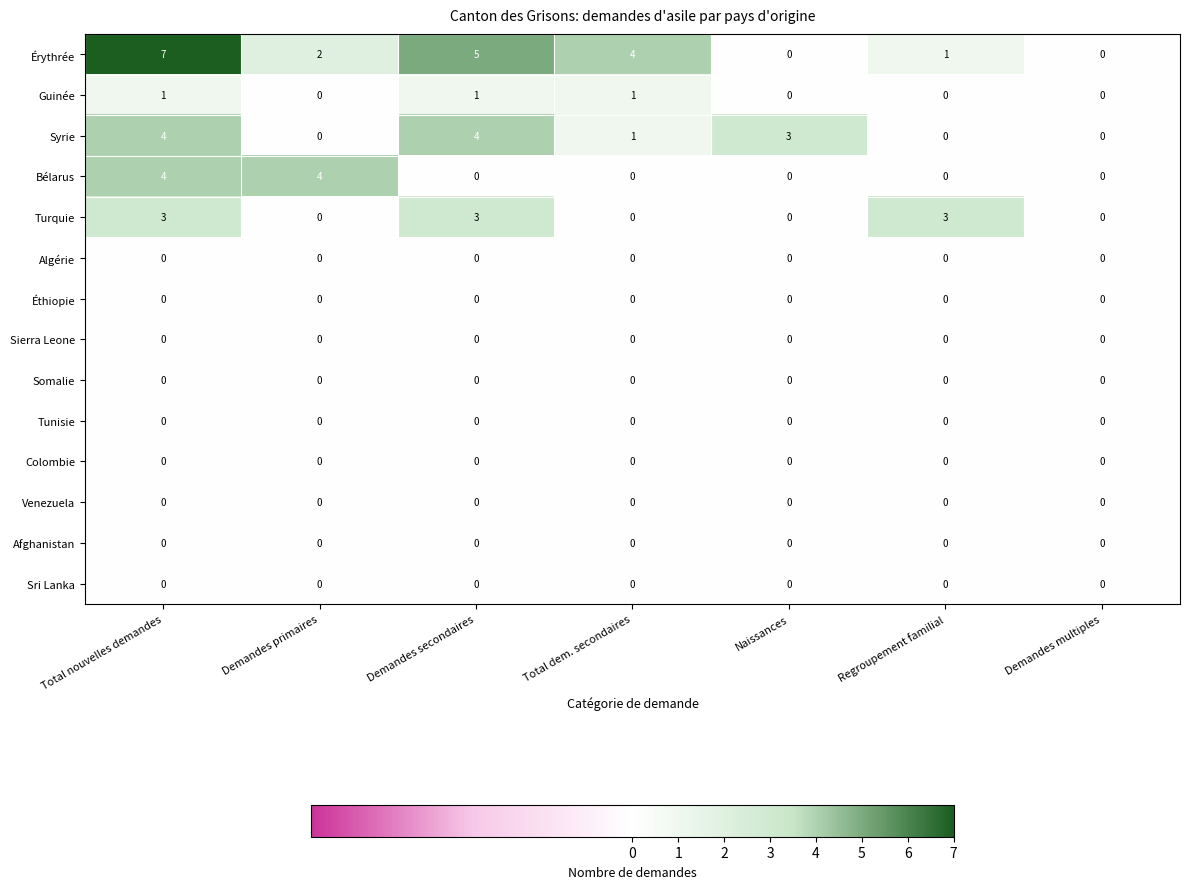

Is it true that Bélarus equals 0 at Total dem. secondaires?

True